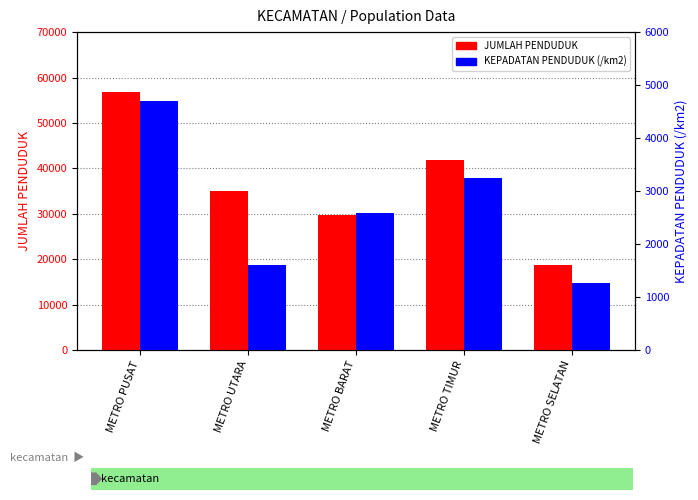

What is the spread (max minus min) of values at METRO SELATAN?

17499